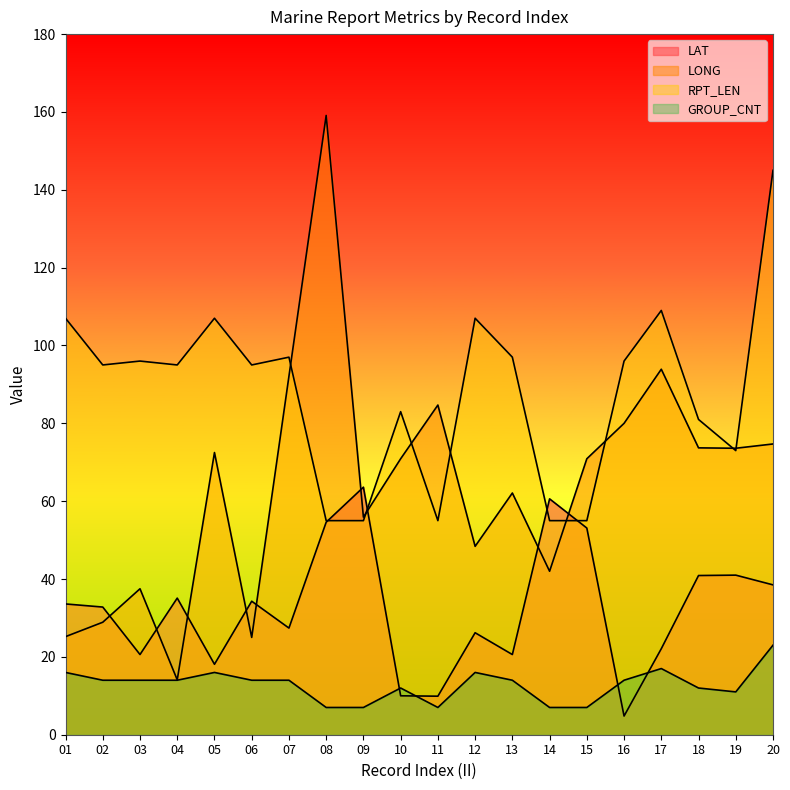

Reading right to left, extract all data points from this chart.

LAT: 20=38.5	19=41.0	18=40.9	17=22.1	16=4.8	15=53.1	14=60.6	13=20.6	12=26.2	11=9.9	10=10.0	09=63.6	08=54.6	07=27.4	06=34.3	05=18.1	04=35.1	03=20.6	02=32.8	01=33.6
LONG: 20=74.7	19=73.6	18=73.7	17=93.9	16=80.0	15=70.9	14=42.0	13=62.1	12=48.4	11=84.7	10=70.9	09=55.9	08=159.1	07=92.1	06=25.0	05=72.5	04=14.1	03=37.5	02=28.9	01=25.2
RPT_LEN: 20=145.0	19=73.0	18=81.0	17=109.0	16=96.0	15=55.0	14=55.0	13=97.0	12=107.0	11=55.0	10=83.0	09=55.0	08=55.0	07=97.0	06=95.0	05=107.0	04=95.0	03=96.0	02=95.0	01=107.0
GROUP_CNT: 20=23.0	19=11.0	18=12.0	17=17.0	16=14.0	15=7.0	14=7.0	13=14.0	12=16.0	11=7.0	10=12.0	09=7.0	08=7.0	07=14.0	06=14.0	05=16.0	04=14.0	03=14.0	02=14.0	01=16.0